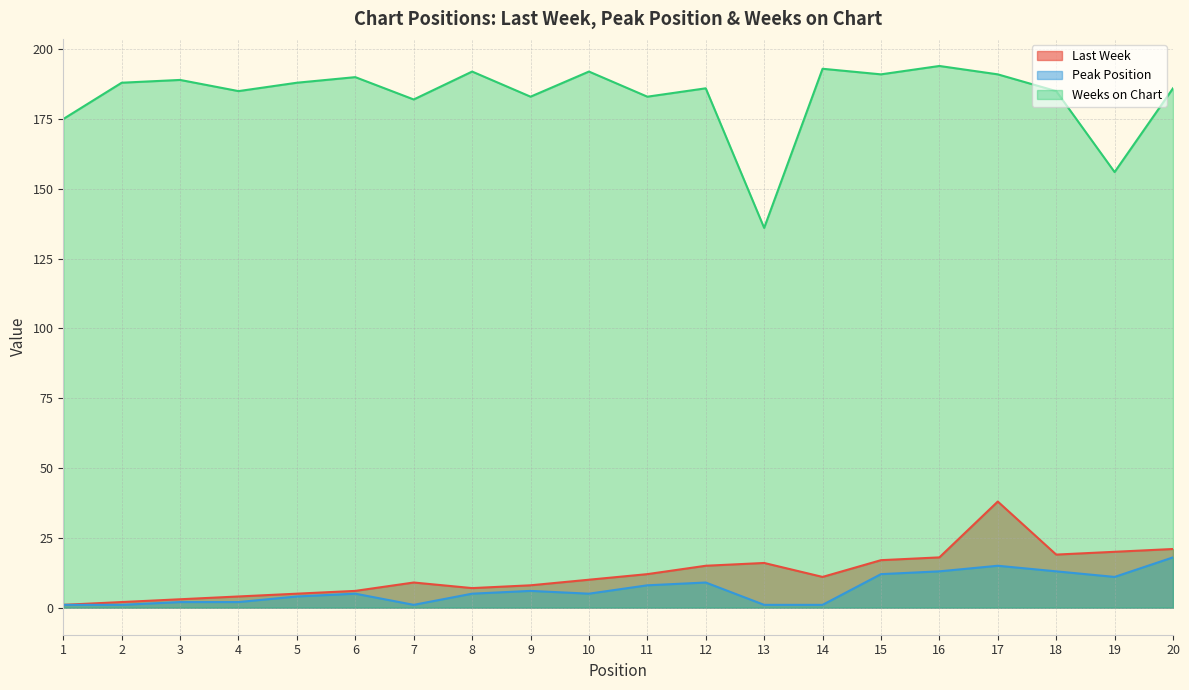

Reading left to right, extract all data points from this chart.

Last Week: 1	2	3	4	5	6	9	7	8	10	12	15	16	11	17	18	38	19	20	21
Peak Position: 1	1	2	2	4	5	1	5	6	5	8	9	1	1	12	13	15	13	11	18
Weeks on Chart: 175	188	189	185	188	190	182	192	183	192	183	186	136	193	191	194	191	185	156	186